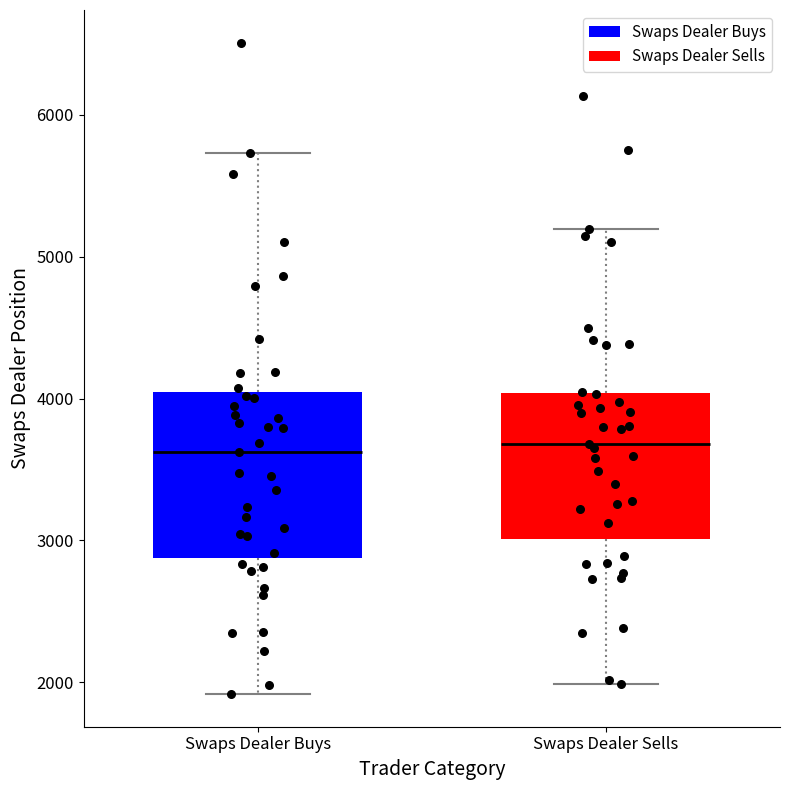

Reading left to right, transcribe this box plot: for each box, give where its median line is, the range the box spans, and where its two whiskers end, as read against the y-axis. The values are not printed on the chart, so give them approximately, as read against the axis.

Swaps Dealer Buys: median 3600, box 2900 to 4000, whiskers 1900 to 5700
Swaps Dealer Sells: median 3700, box 3000 to 4000, whiskers 2000 to 5200